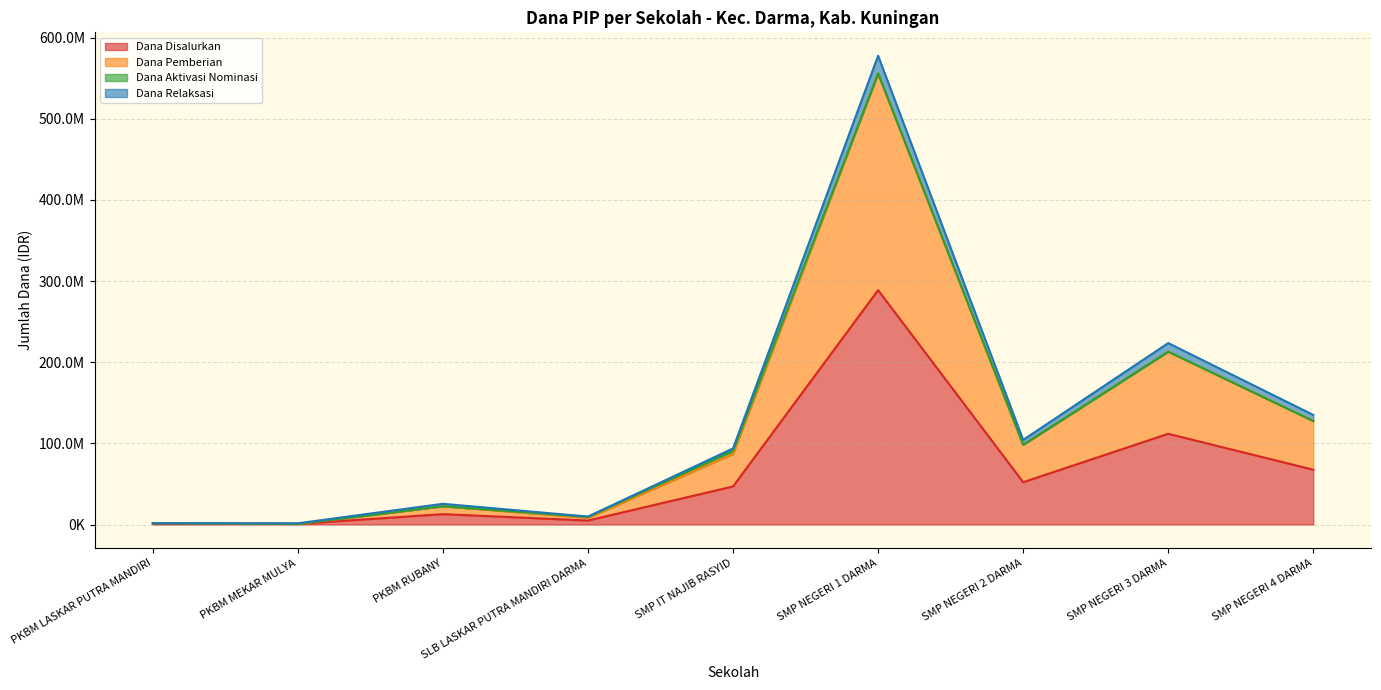

Does the chart have visible grid lines?

Yes